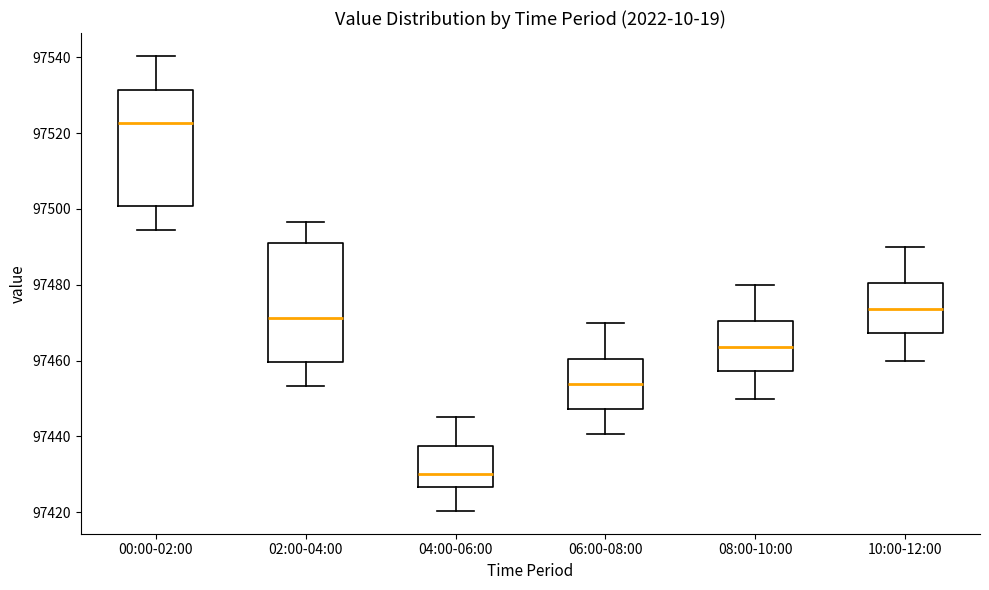

Where does the upper whisker of the box for 04:00-06:00 end on the y-axis? The values are not printed on the chart, so give them approximately, as read against the axis.

97446